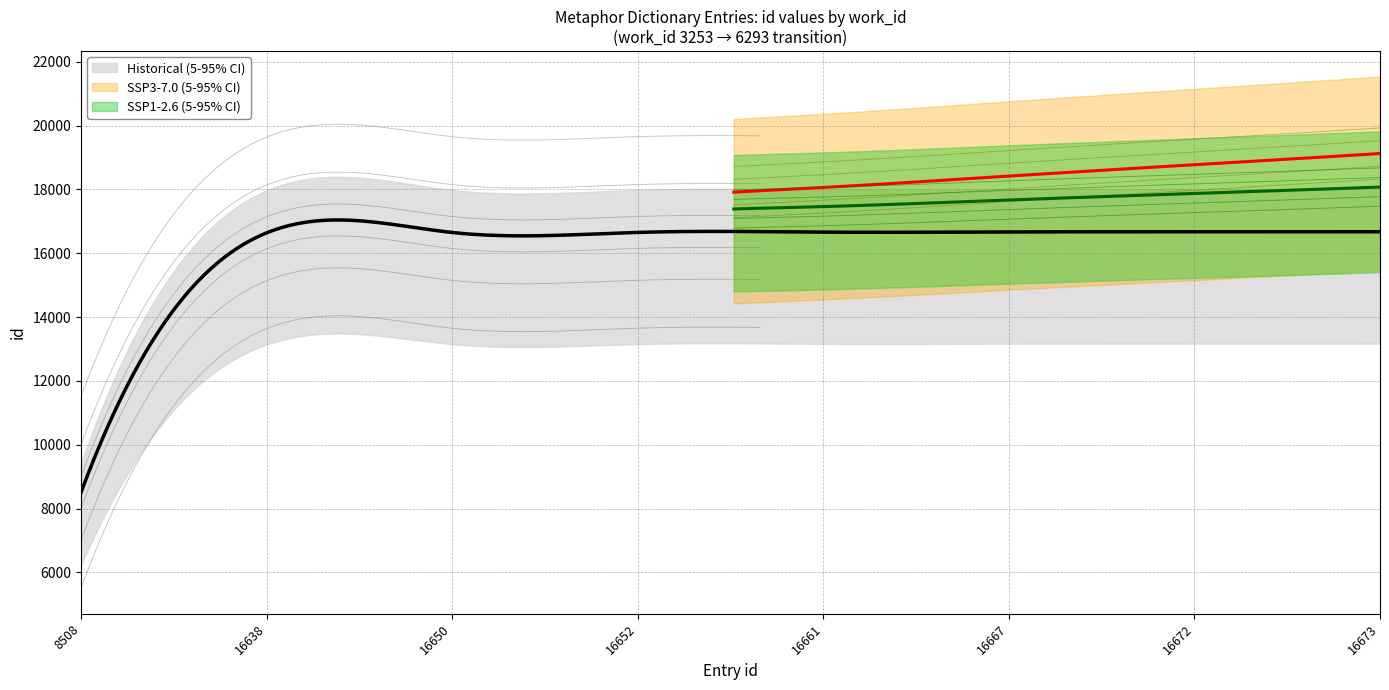

True or false: SSP3-7.0 (5-95% CI) has a value of 16667 at 16667.

True